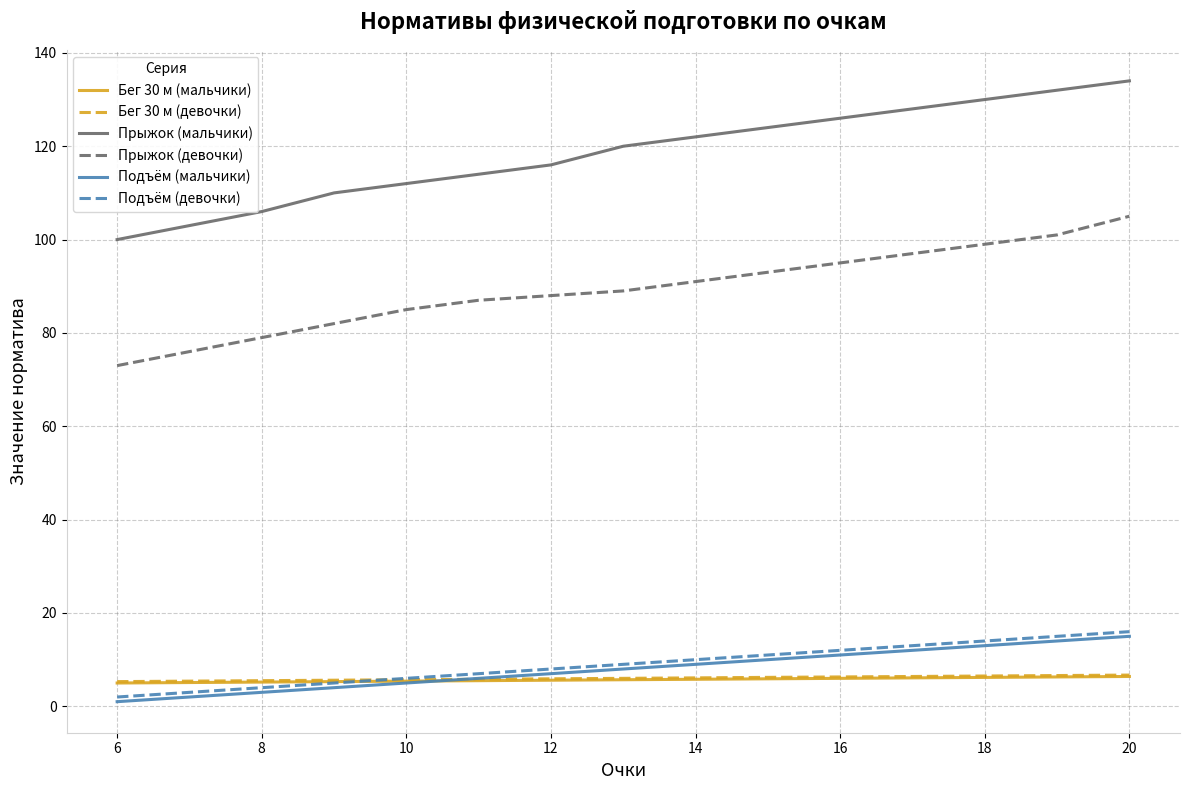

Which series has the largest total across all categories?

Прыжок (мальчики)